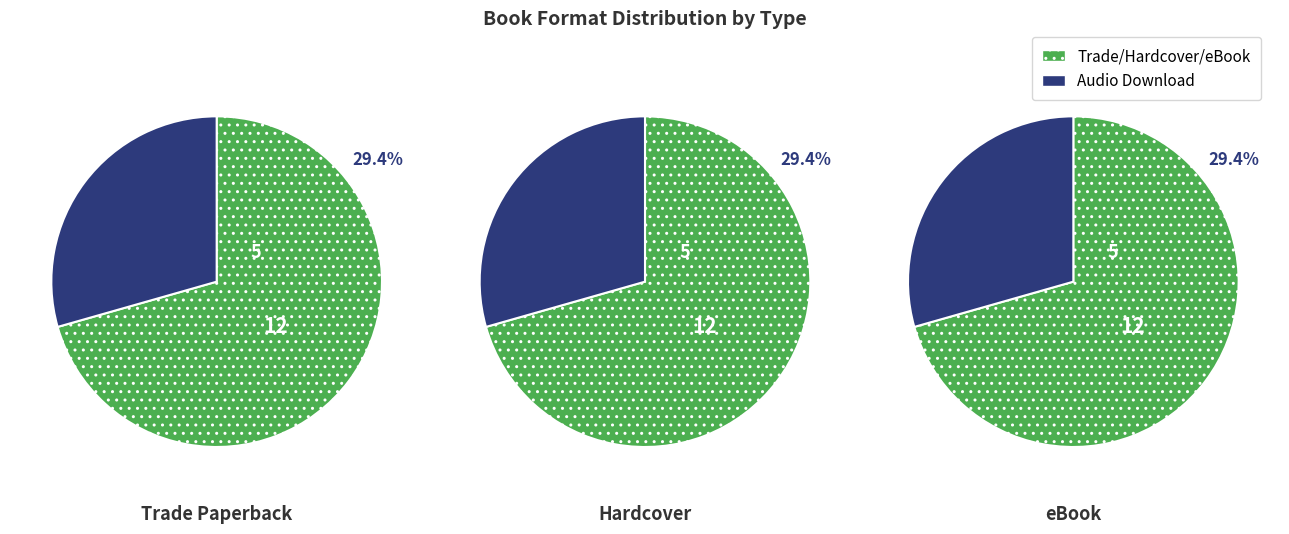

To the nearest percent, what is the combined percentage of Trade Paperback and eBook?

59%